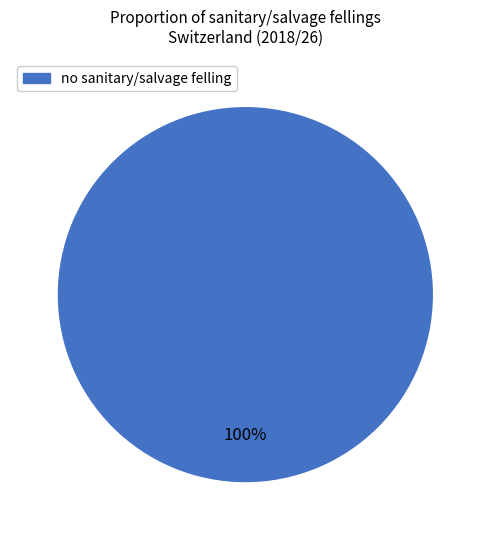

Is there any slice that represents more than half of the pie?

Yes